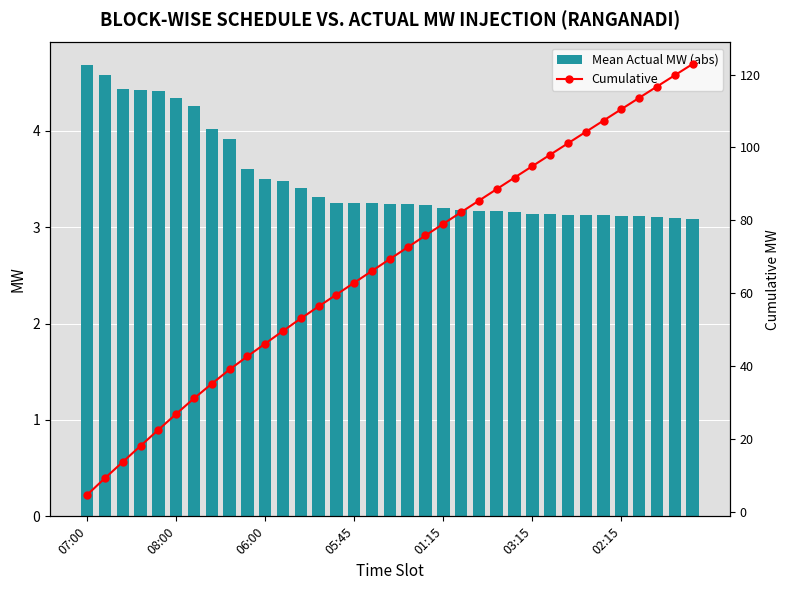

Rank the series by their average value, from highest to lowest.

Cumulative, Mean Actual MW (abs)